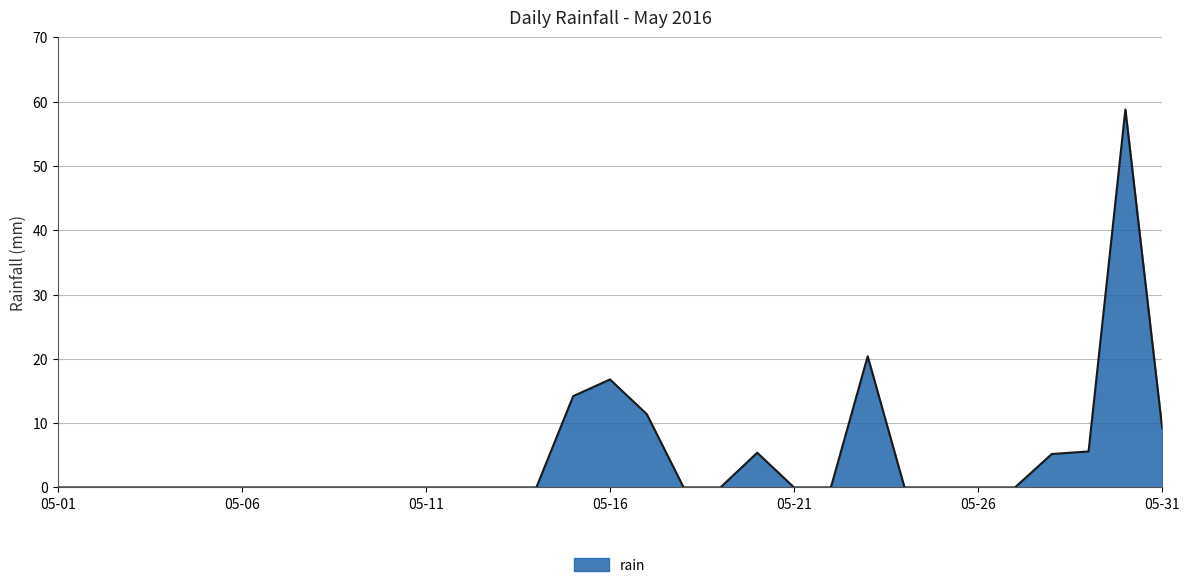

How many lines are shown in the chart?

1